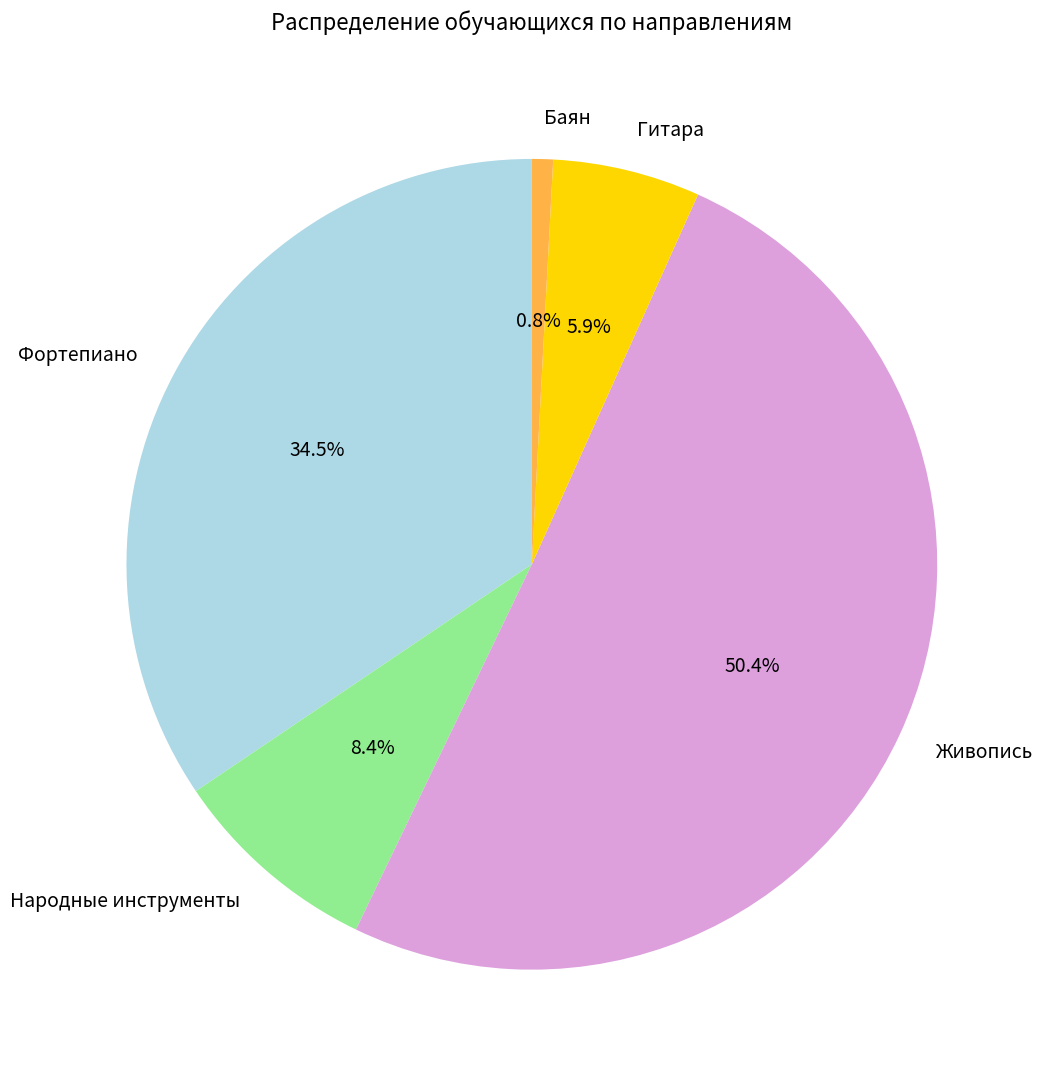

What is the largest slice in the pie chart?

Живопись